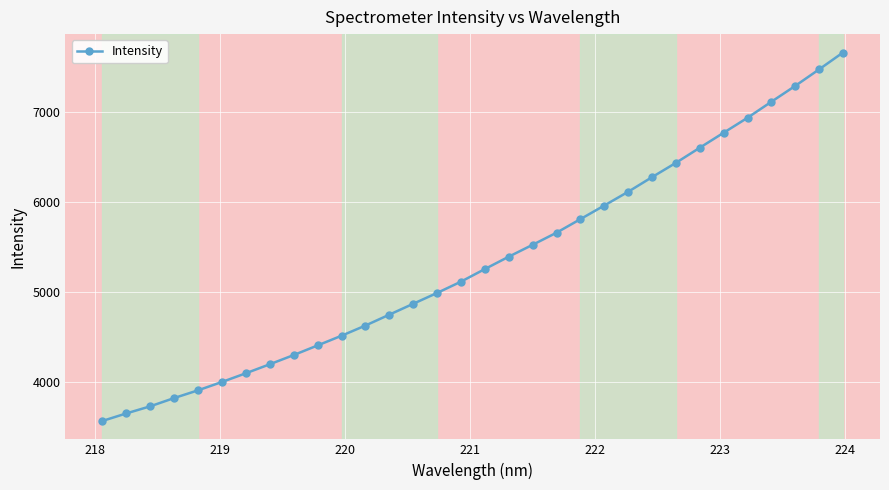

How many values exceed 5251?

16